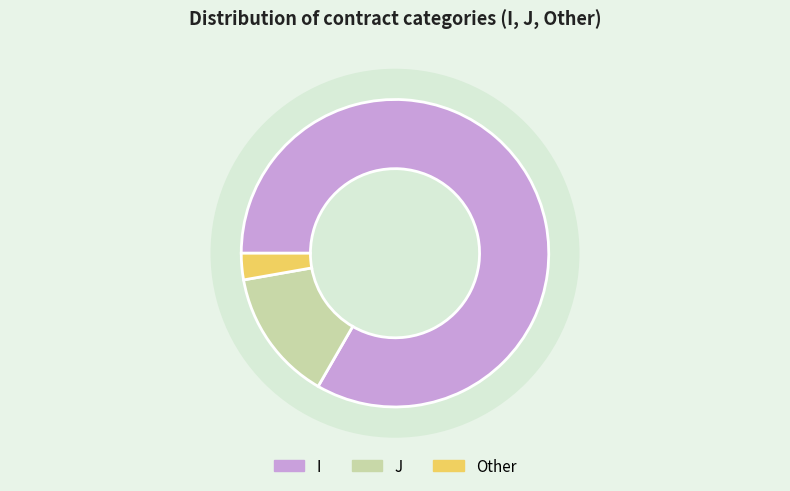

What is the change in value from I to J?

-25